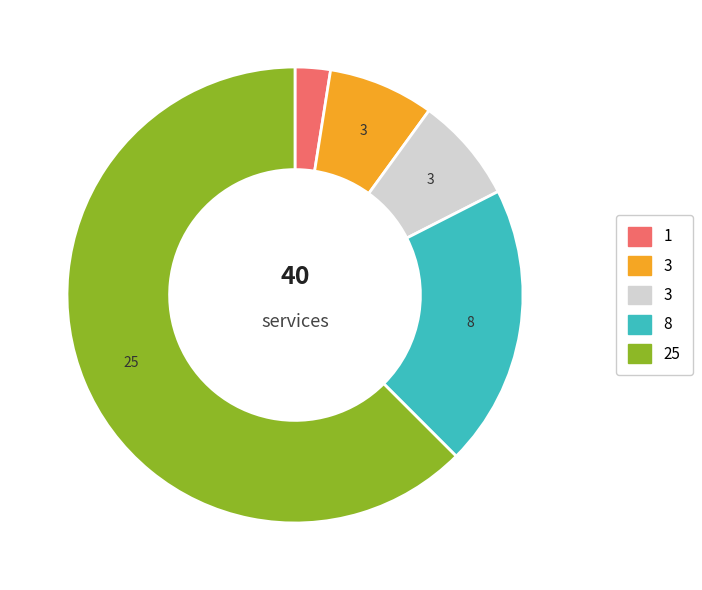

Is there any slice that represents more than half of the pie?

Yes